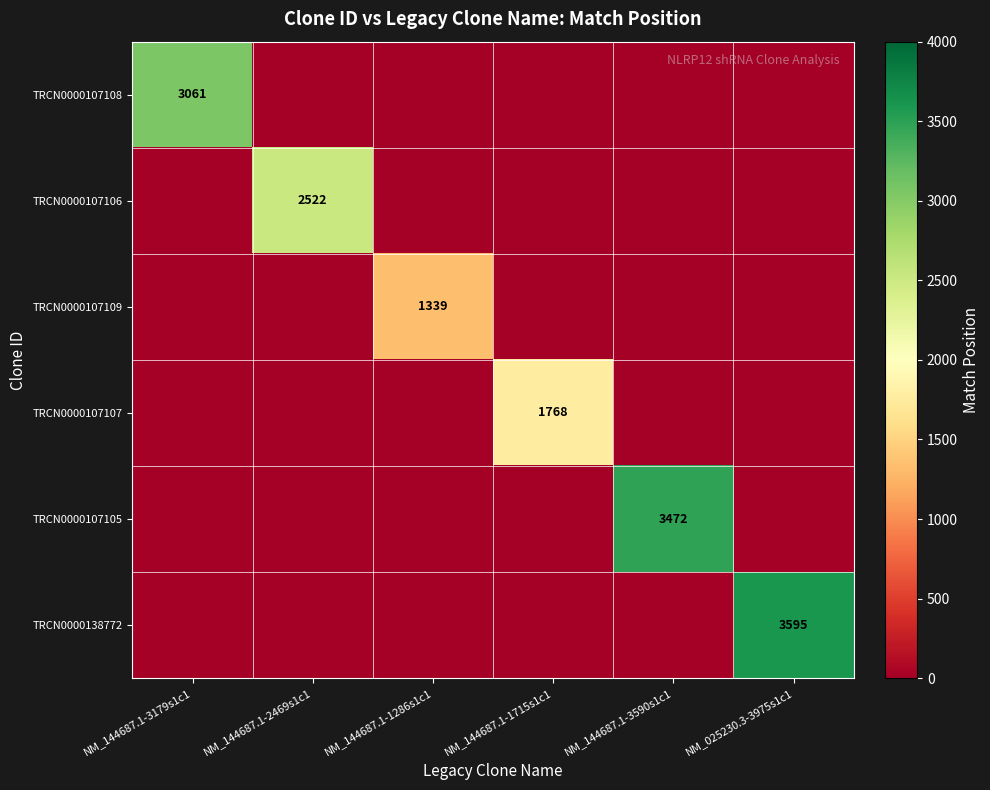

True or false: TRCN0000107105 has a value of 3472 at NM_144687.1-3590s1c1.

True